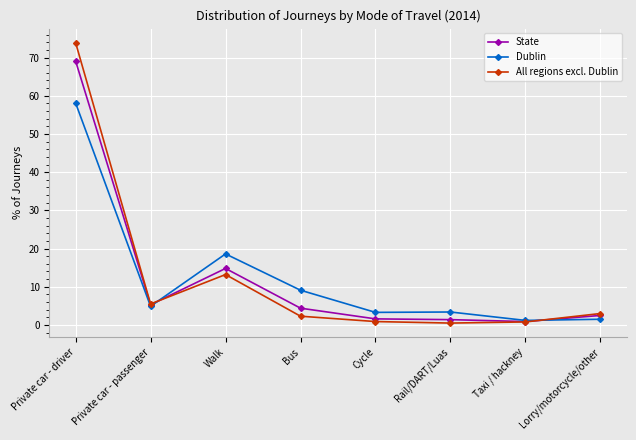

The value of State at Walk is 14.8. True or false?

True